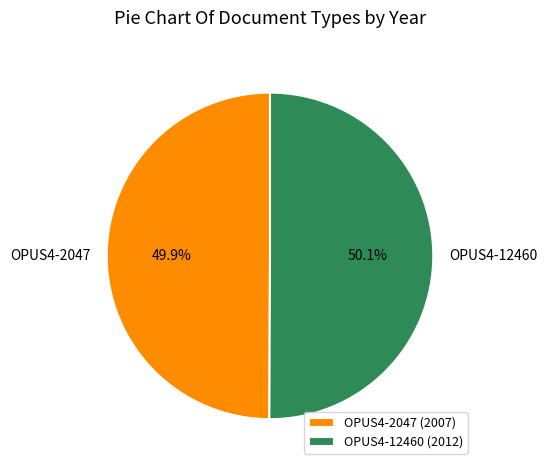

To the nearest percent, what is the combined percentage of OPUS4-2047 and OPUS4-12460?

100%